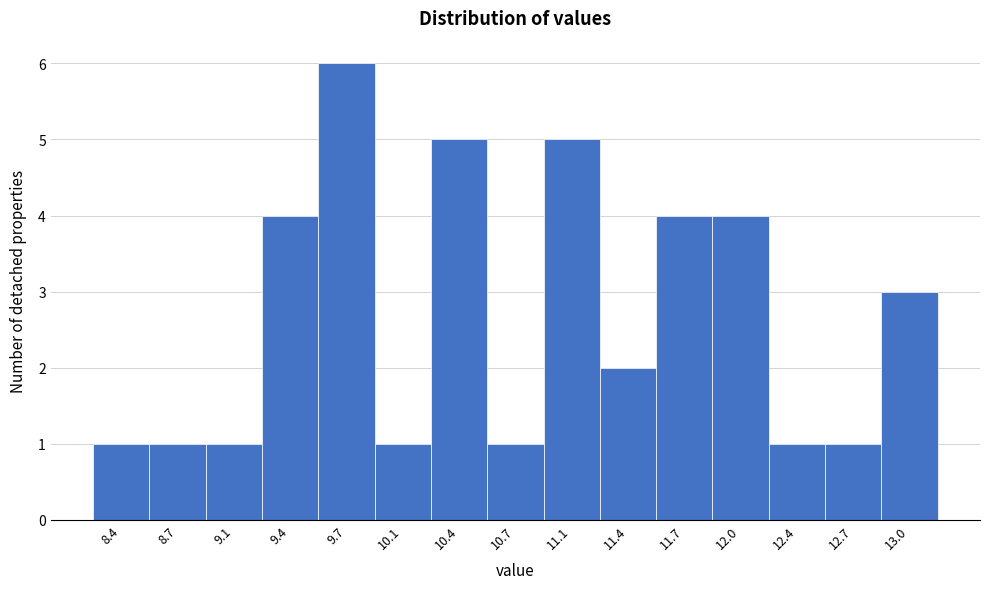

Reading left to right, extract all data points from this chart.

1	1	1	4	6	1	5	1	5	2	4	4	1	1	3